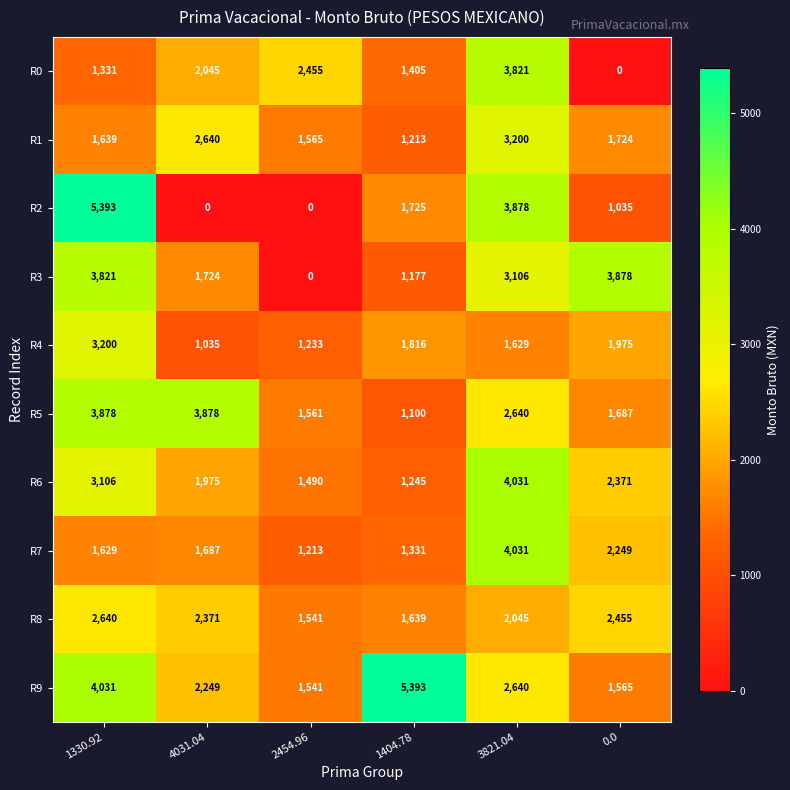

How many categories are shown in the chart?

6